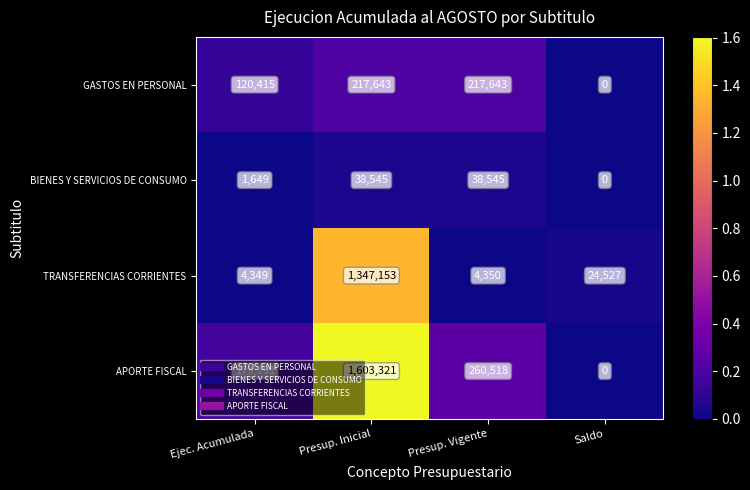

At which label is APORTE FISCAL closest to 801660?

Presup. Vigente